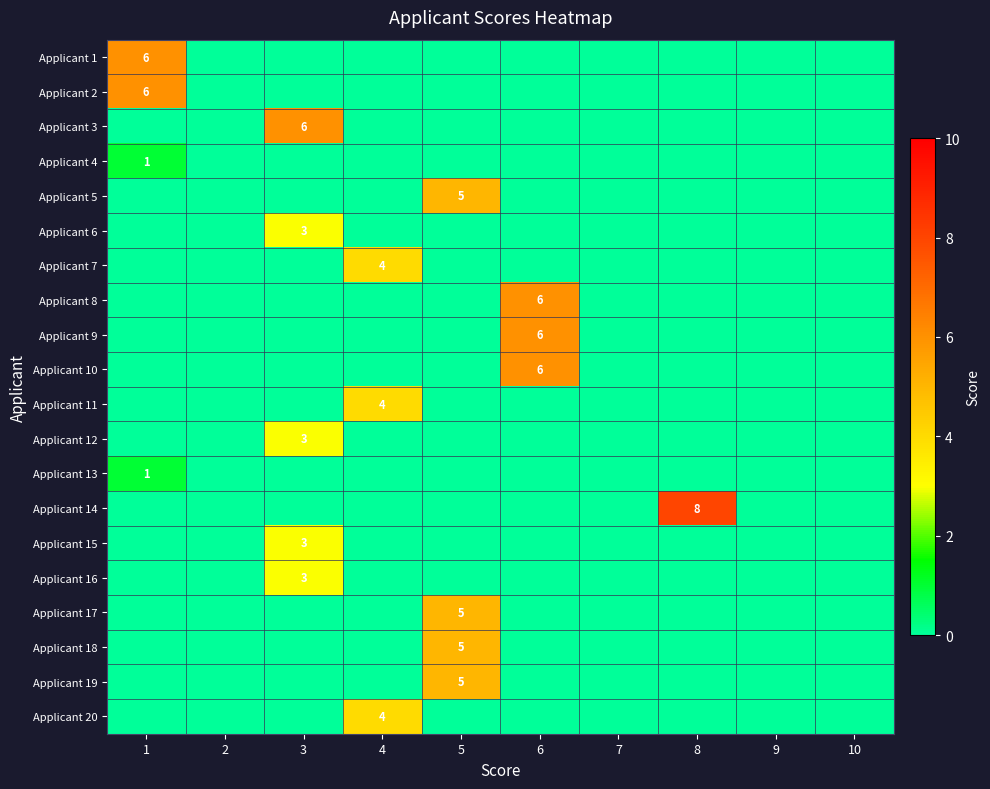

At which category is the sum across all series the highest?

5